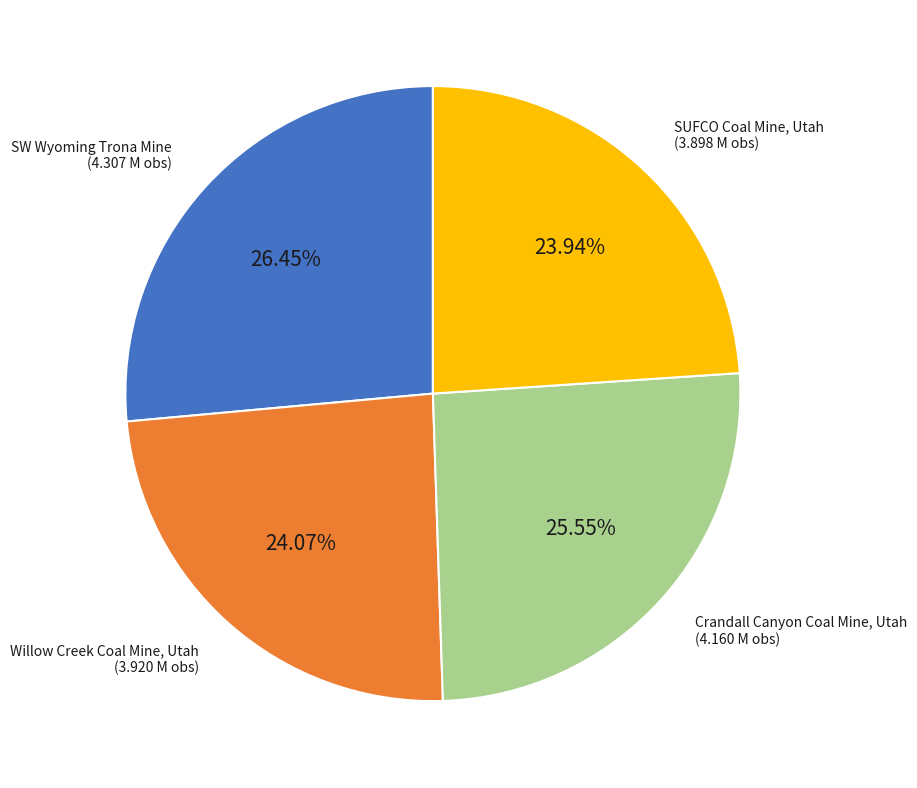

Is there any slice that represents more than half of the pie?

No